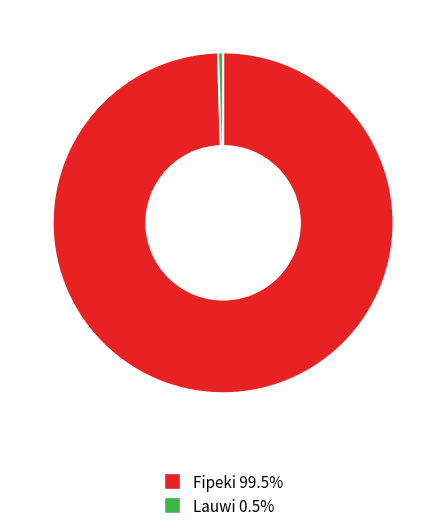

Is there any slice that represents more than half of the pie?

Yes